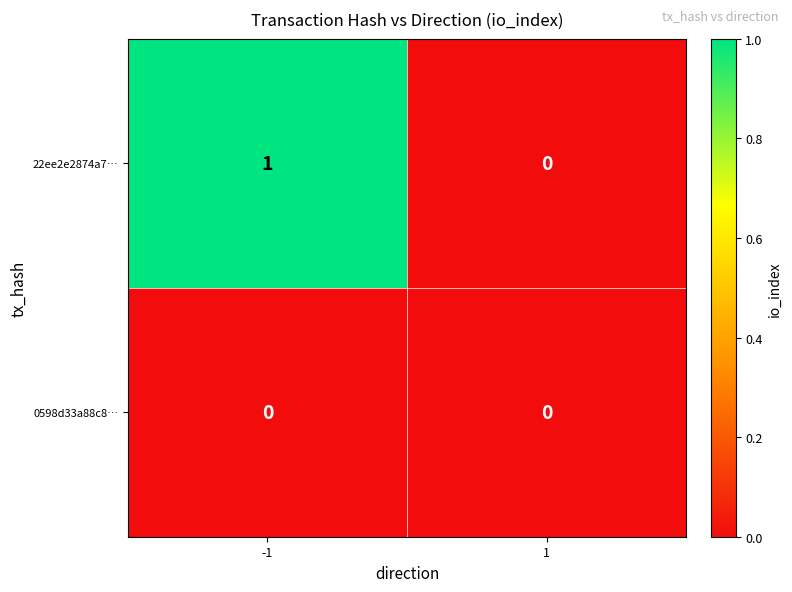

How many data points does each series have?

2